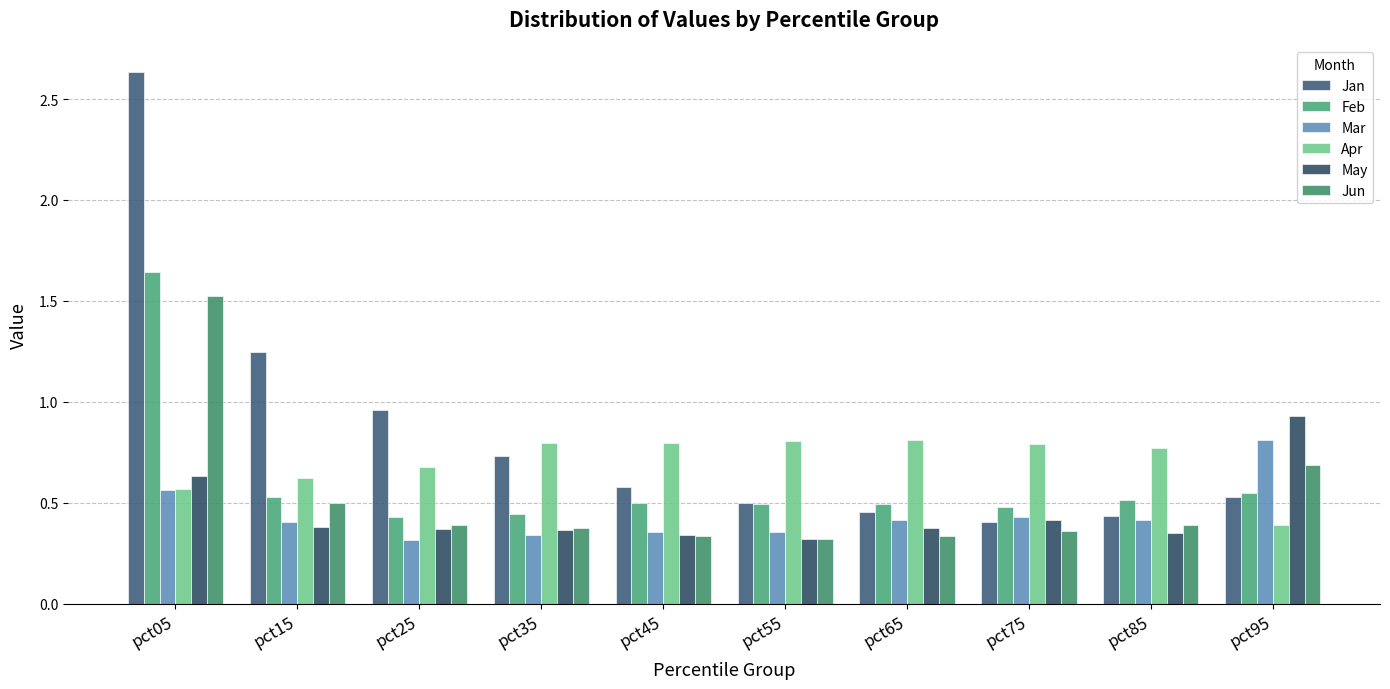

What is the difference between the highest and lowest values at pct35?

0.5